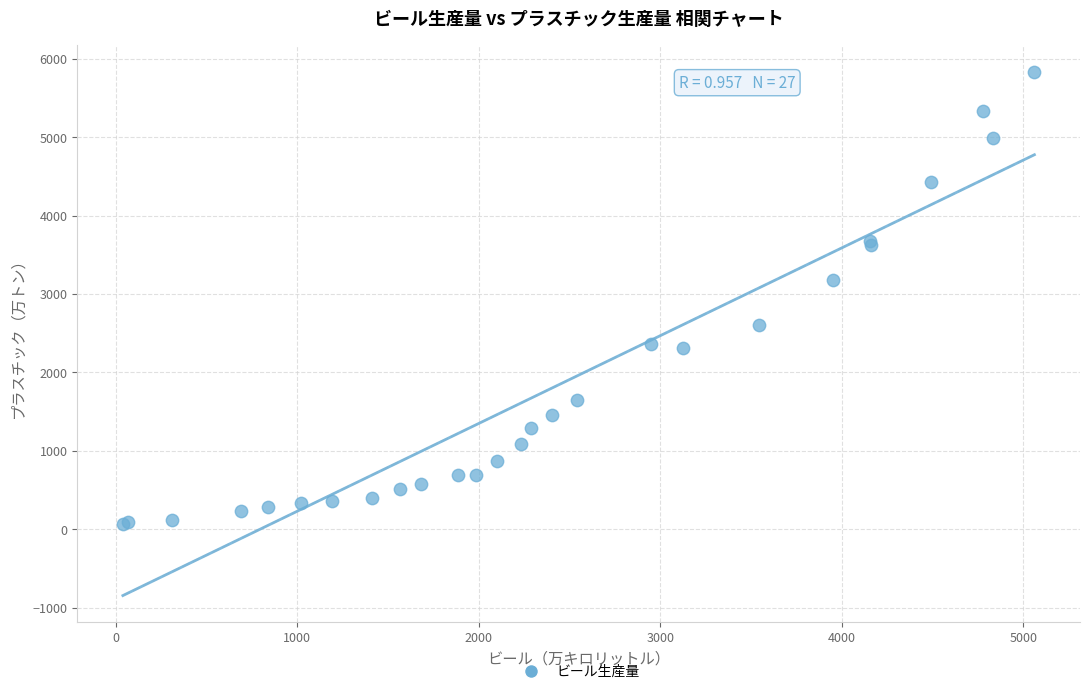

What Y value in the scatter plot is closest to 2952?

3184.5